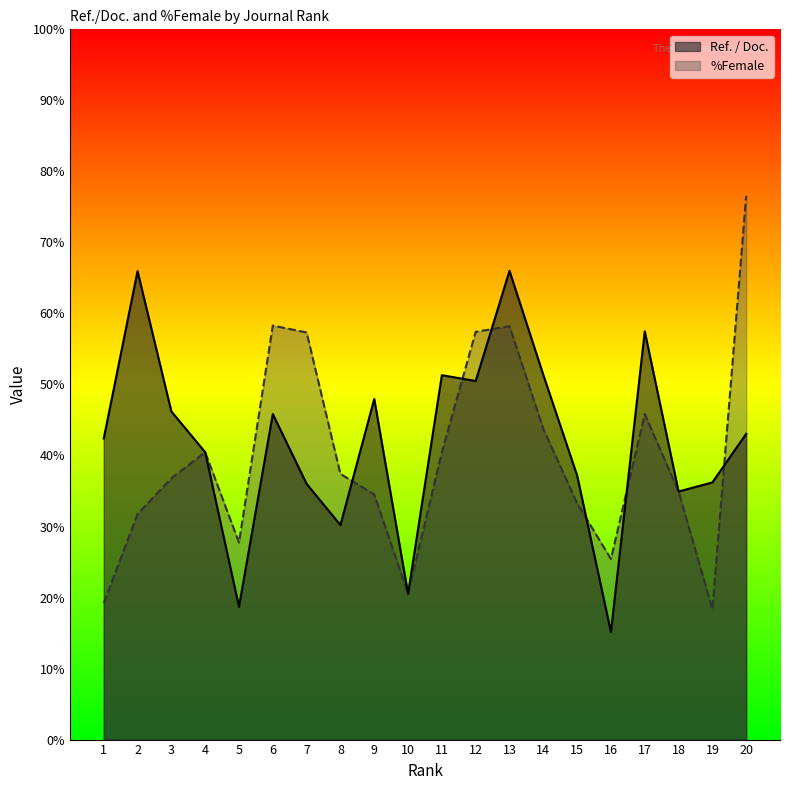

Rank the categories by %Female value from highest to lowest.

20, 6, 13, 12, 7, 17, 14, 11, 4, 8, 3, 18, 9, 15, 2, 5, 16, 10, 1, 19